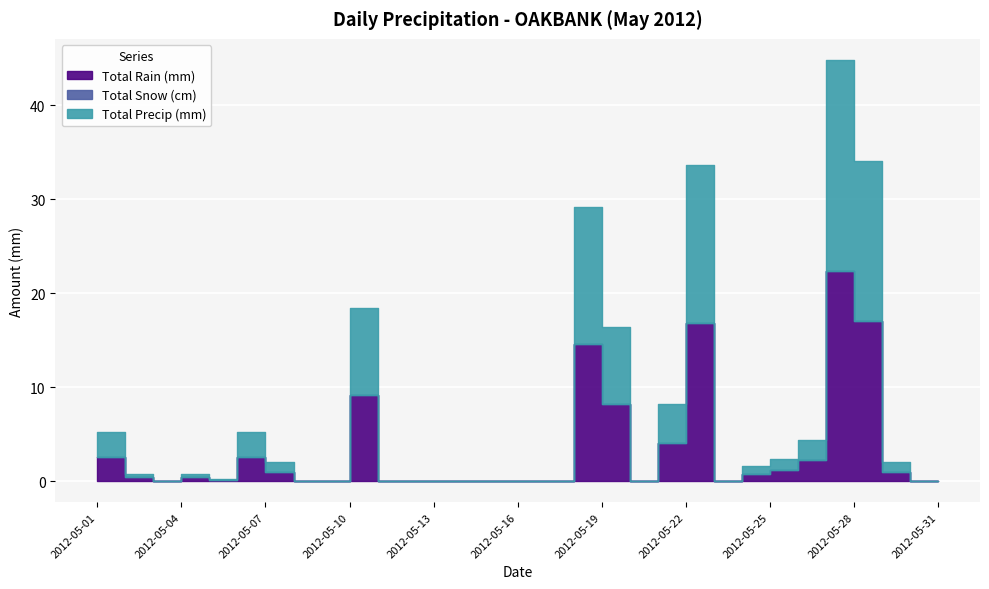

The Total Rain (mm) series shows 0.0 at 2012-05-13. True or false?

True